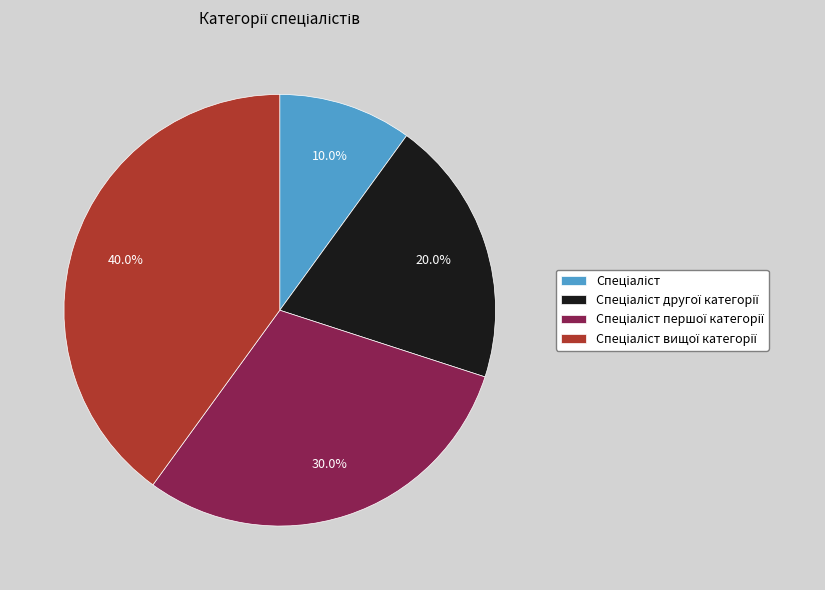

Is there any slice that represents more than half of the pie?

No